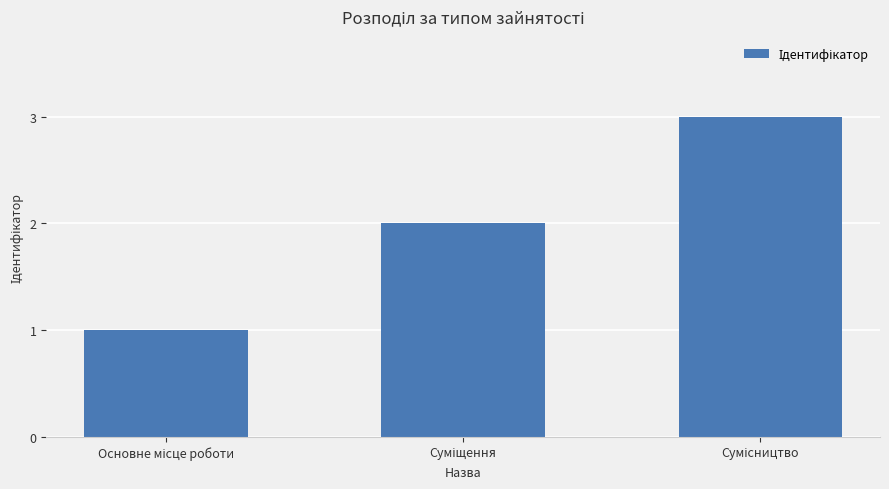

What is the sum of all values?

6